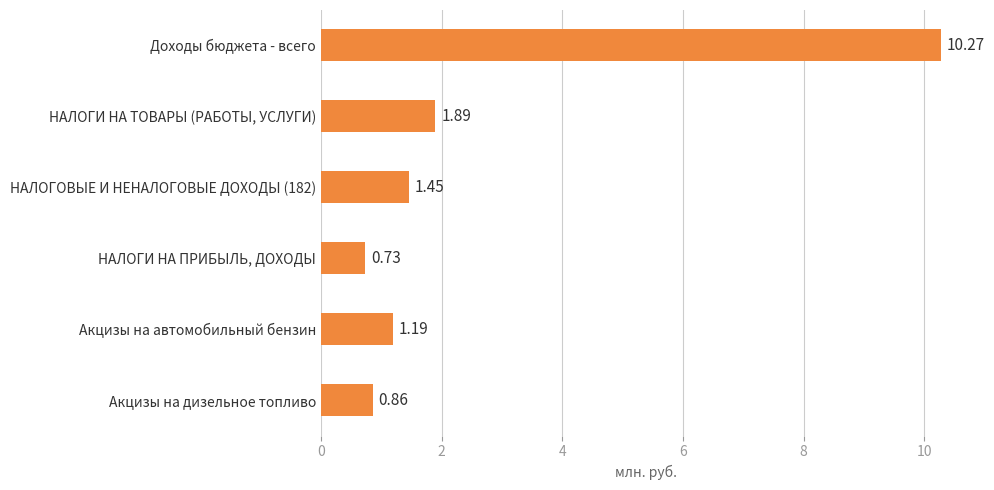

Rank the categories by value from highest to lowest.

Доходы бюджета - всего, НАЛОГИ НА ТОВАРЫ (РАБОТЫ, УСЛУГИ), НАЛОГОВЫЕ И НЕНАЛОГОВЫЕ ДОХОДЫ (182), Акцизы на автомобильный бензин, Акцизы на дизельное топливо, НАЛОГИ НА ПРИБЫЛЬ, ДОХОДЫ